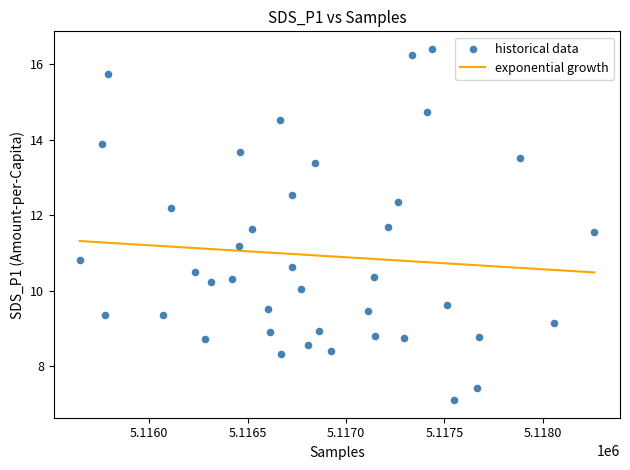

What is the range of X values (max minus min)?

2613.0